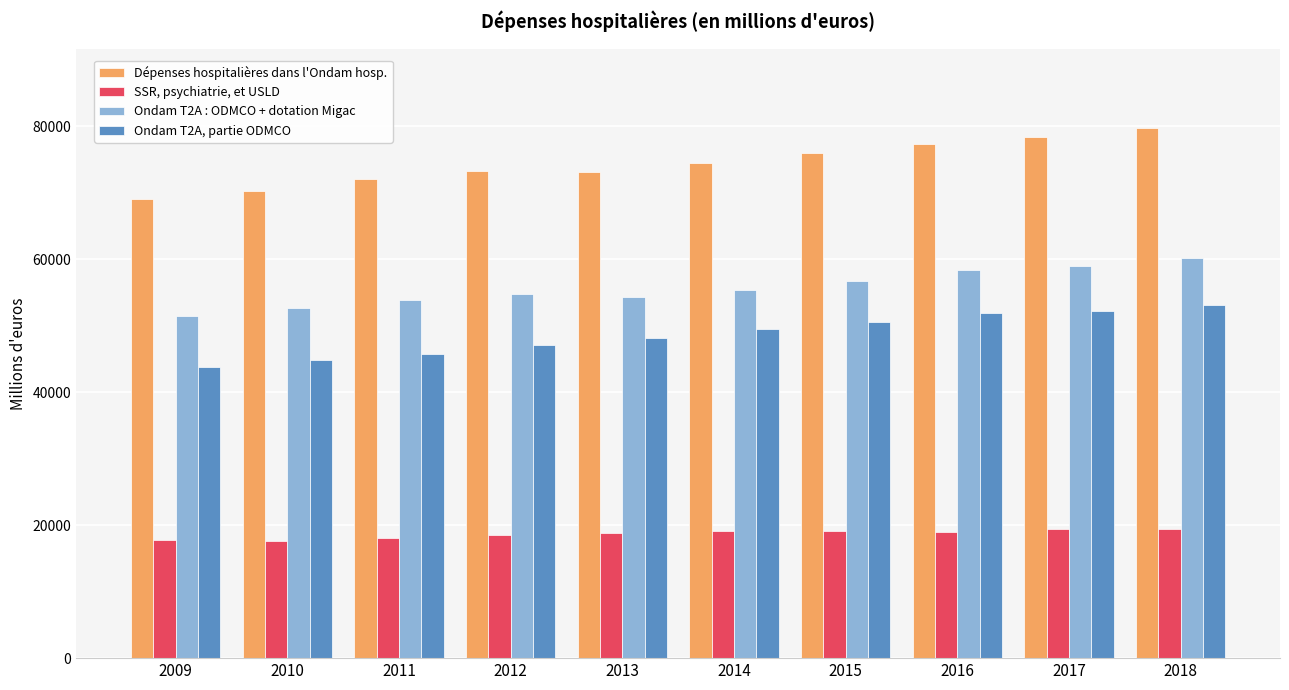

The Ondam T2A : ODMCO + dotation Migac series shows 56791.0 at 2015. True or false?

True